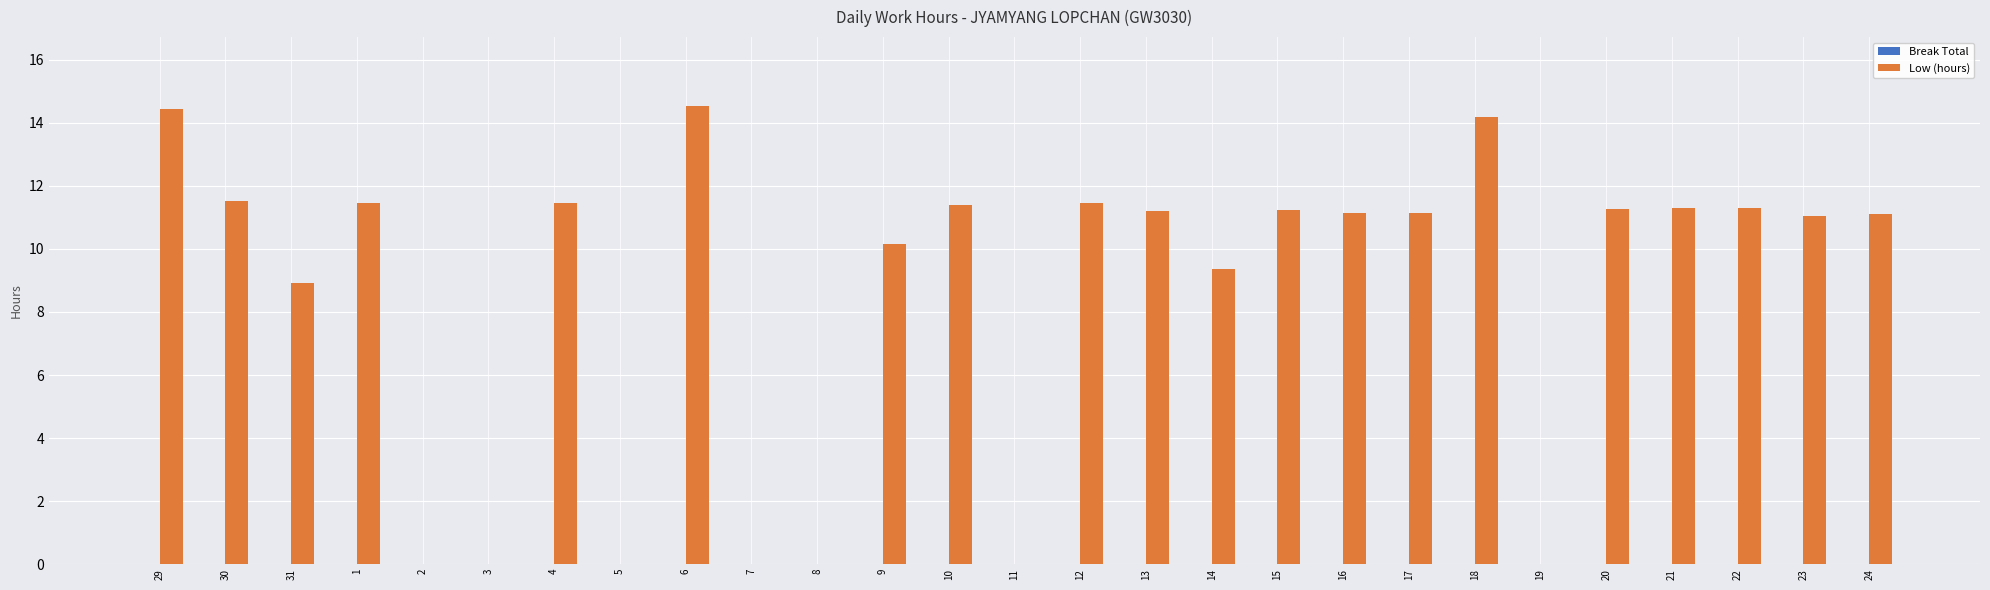

Where is the data nearest to the value 7?

31